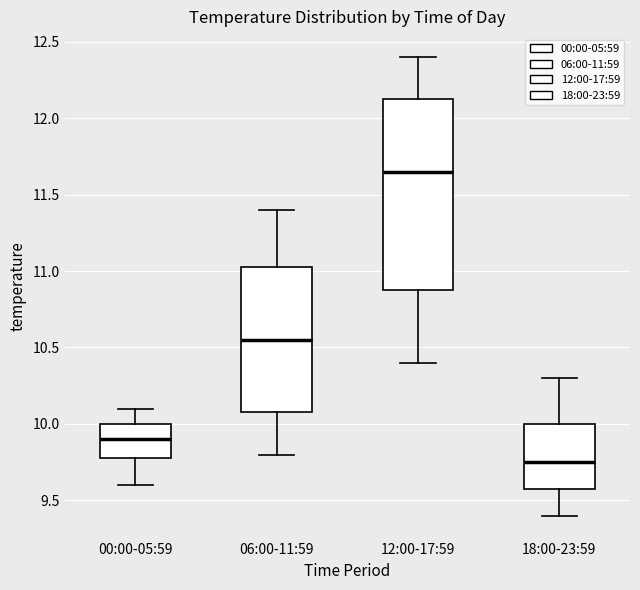

Which box has the highest median line?

12:00-17:59